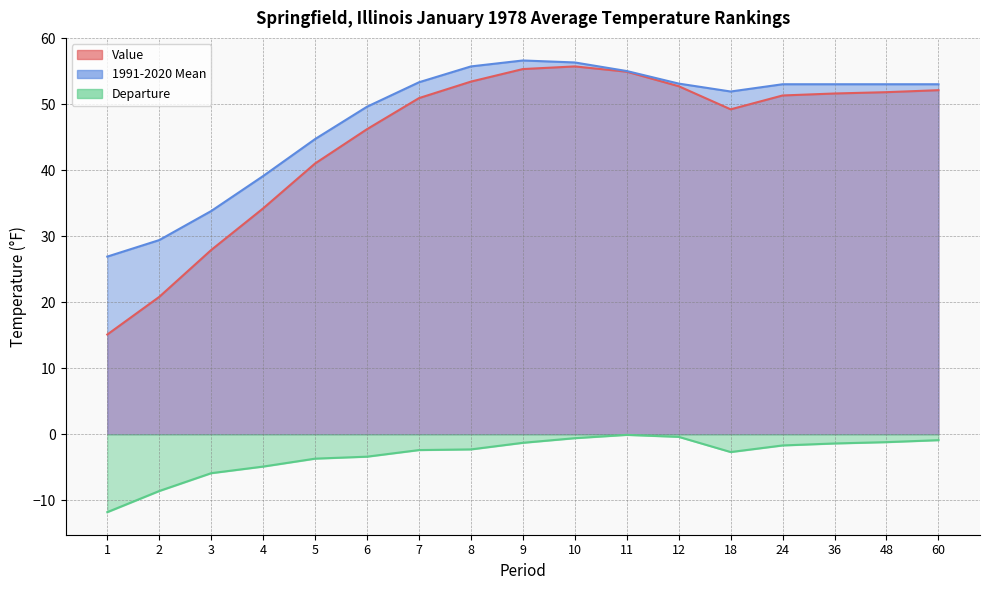

Is the value of Departure at 6 greater than the value of 1991-2020 Mean at 4?

No